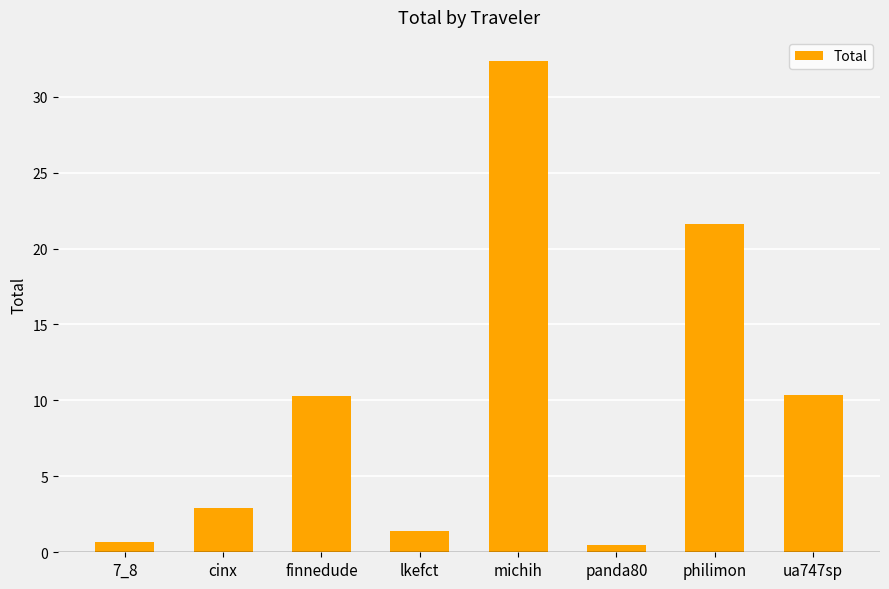

At which label does the data first exceed 10?

finnedude